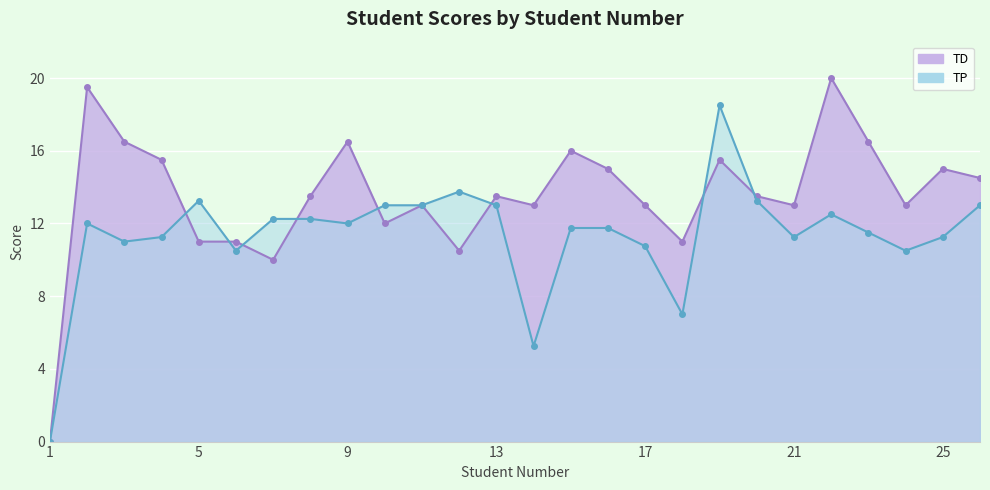

How many lines are shown in the chart?

2